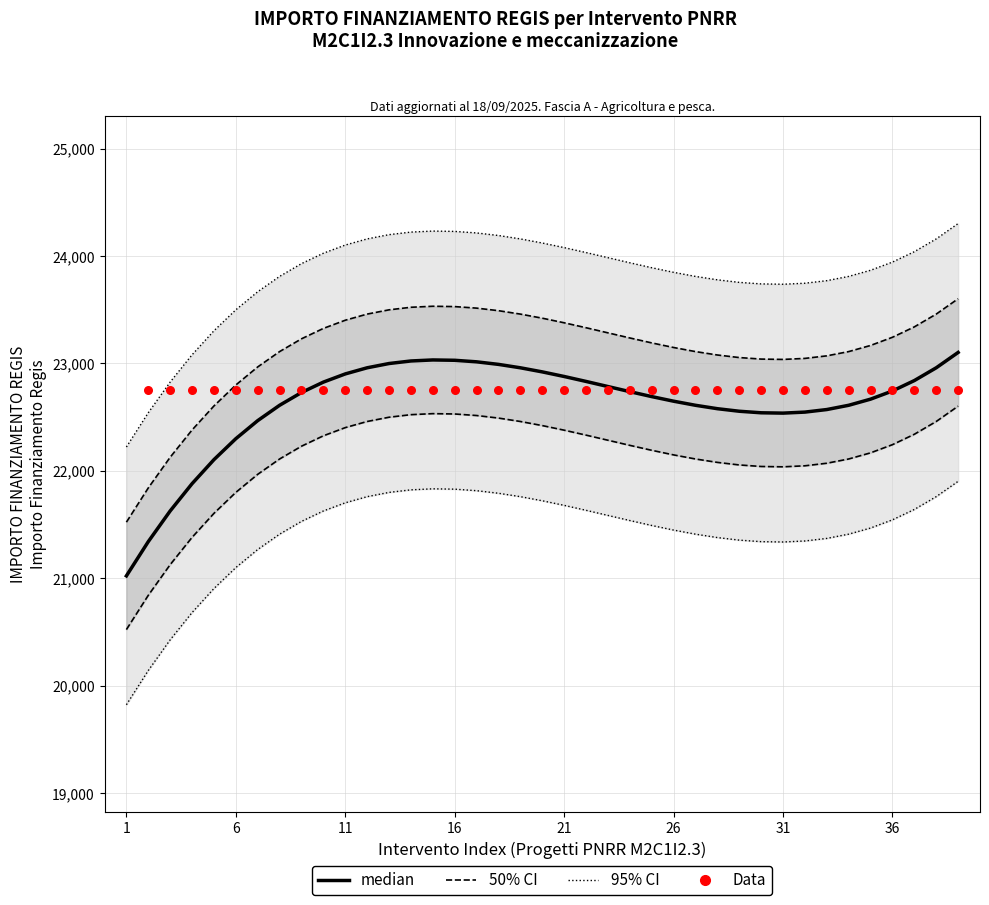

Which series contains the highest Y value?

95% CI